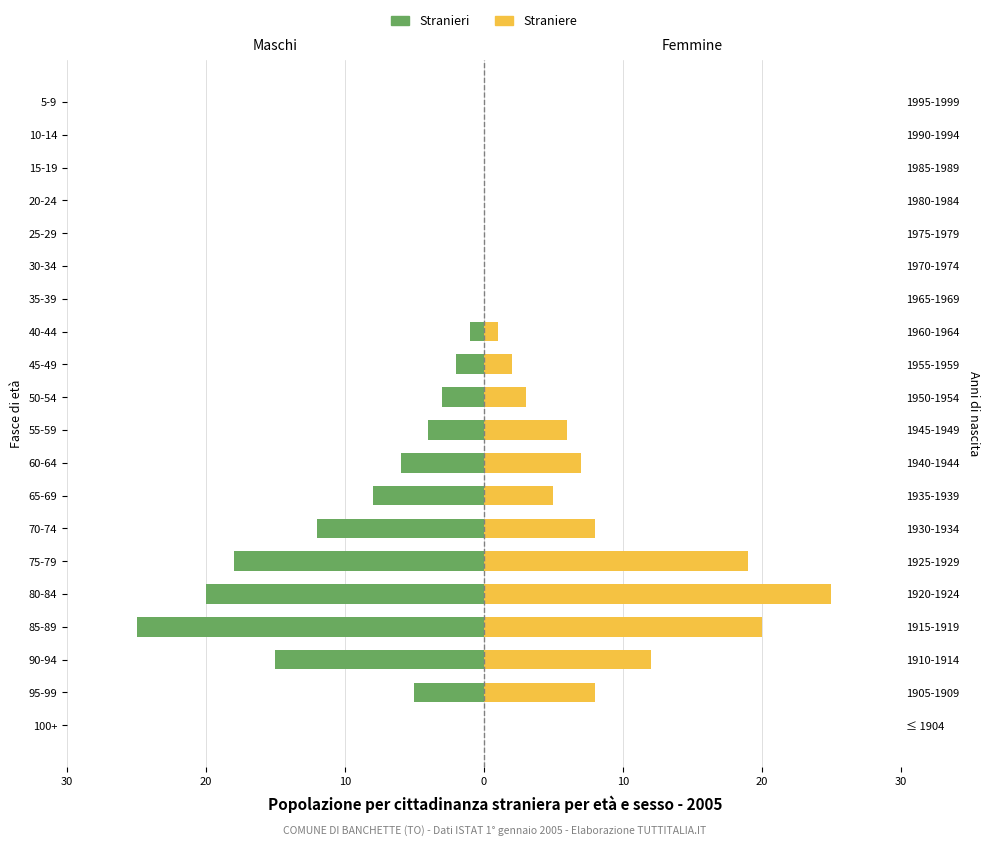

How many groups of bars are there?

20